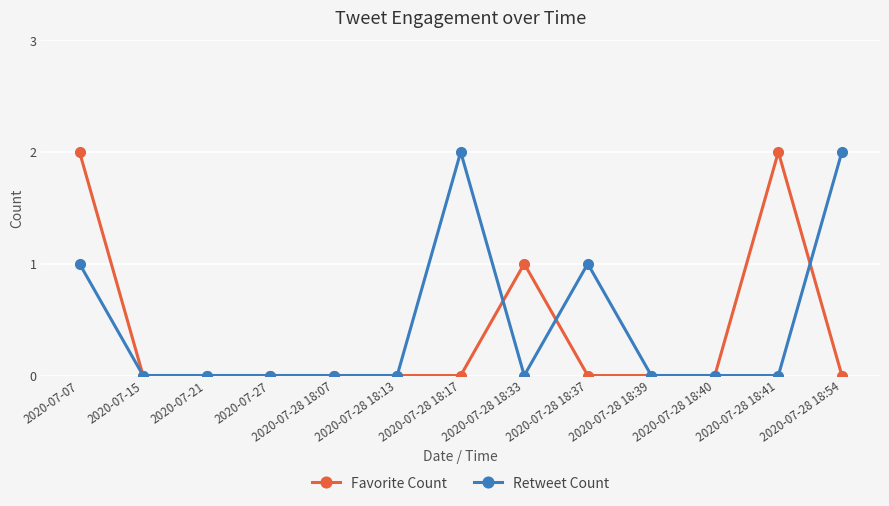

What is the sum of all Retweet Count values?

6